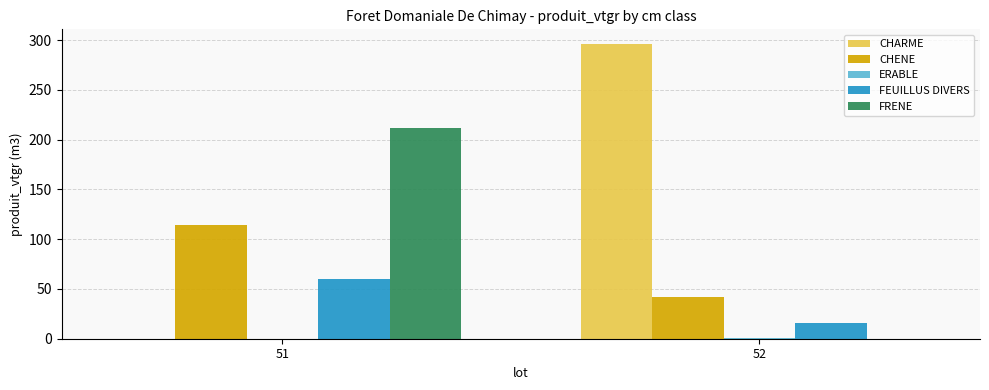

Where does the FRENE series first go above 212?

51